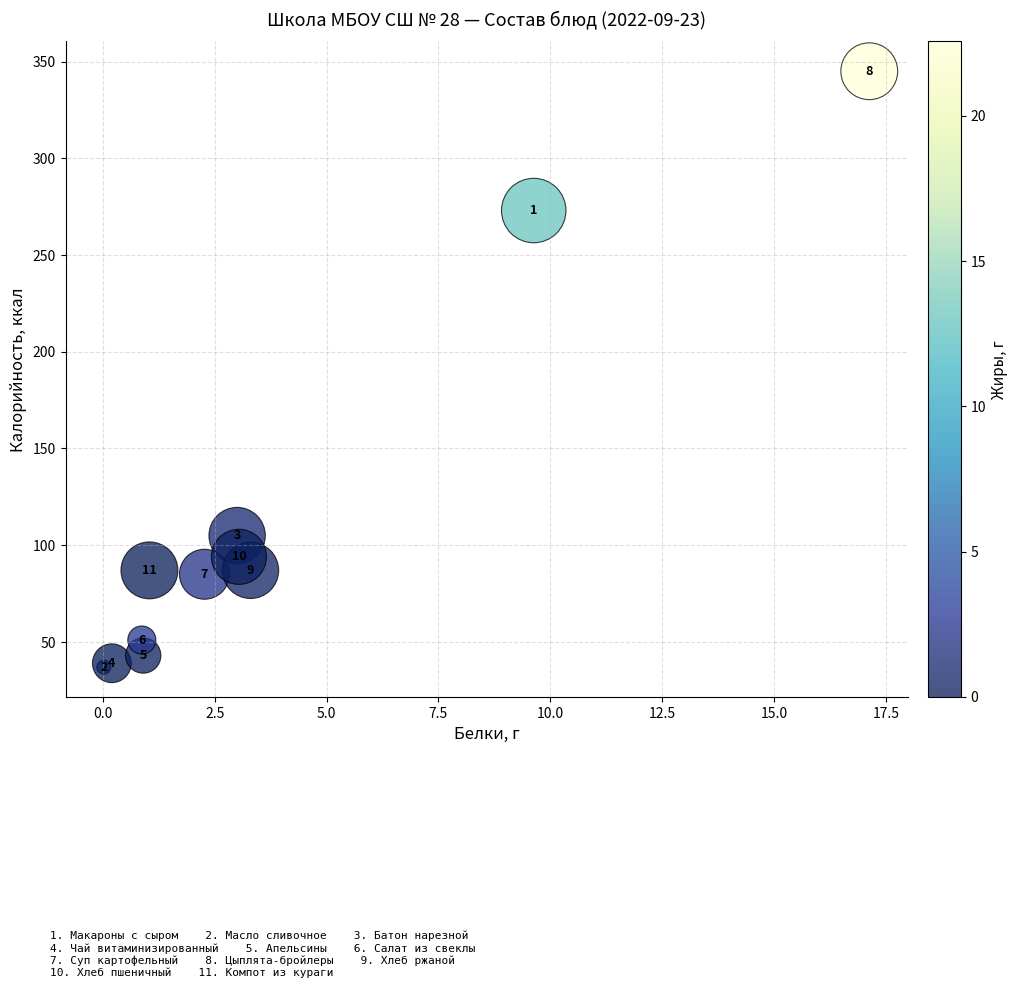

What Y value in the scatter plot is closest to 191?

273